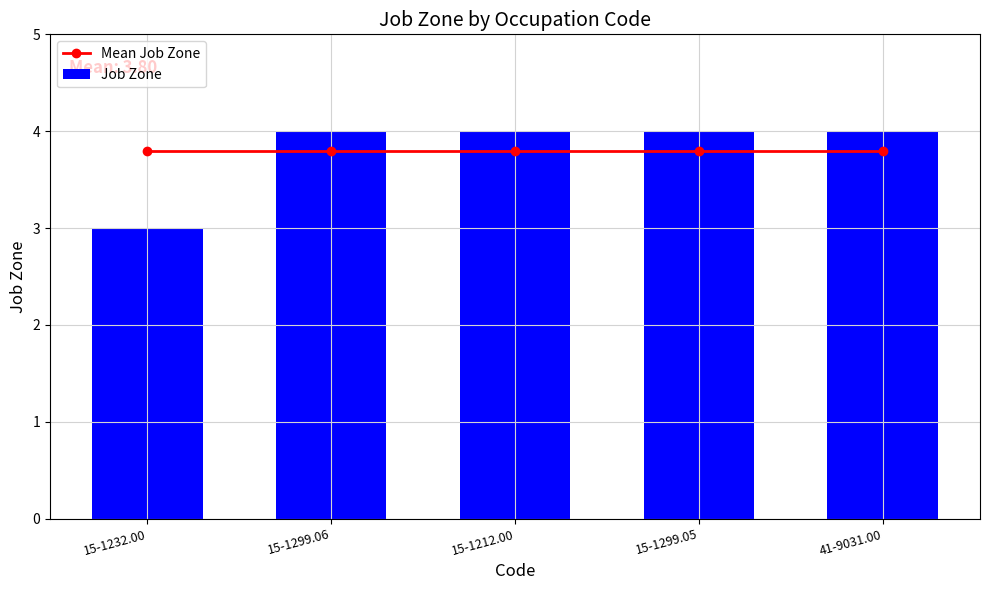

Is the value of Job Zone at 41-9031.00 greater than the value of Mean Job Zone at 15-1299.06?

Yes